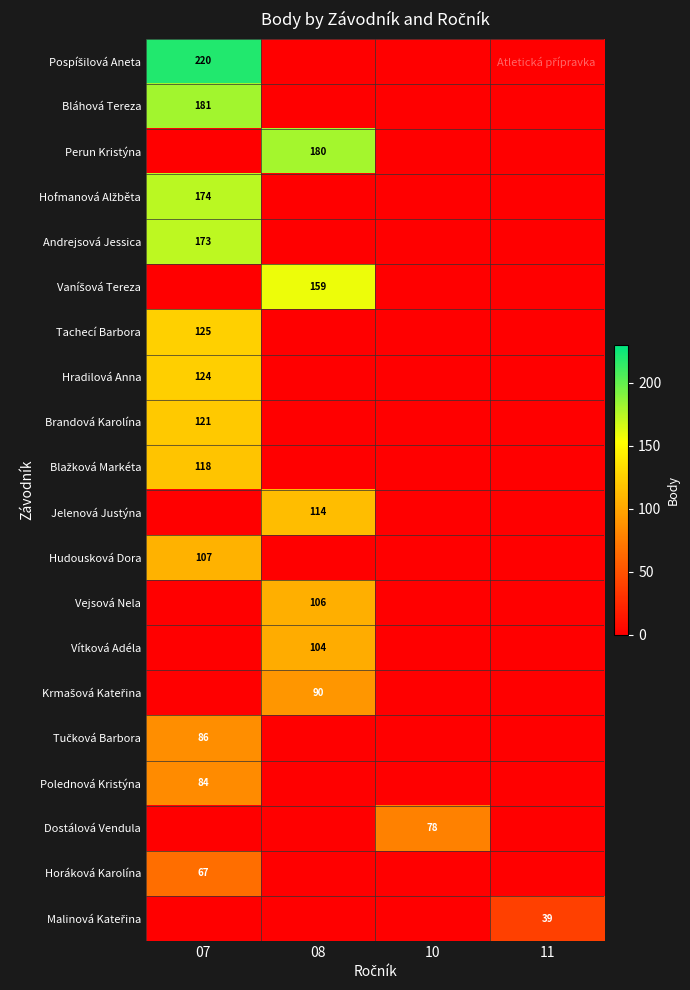

Between 07 and 11, which series saw the biggest shift?

Pospíšilová Aneta